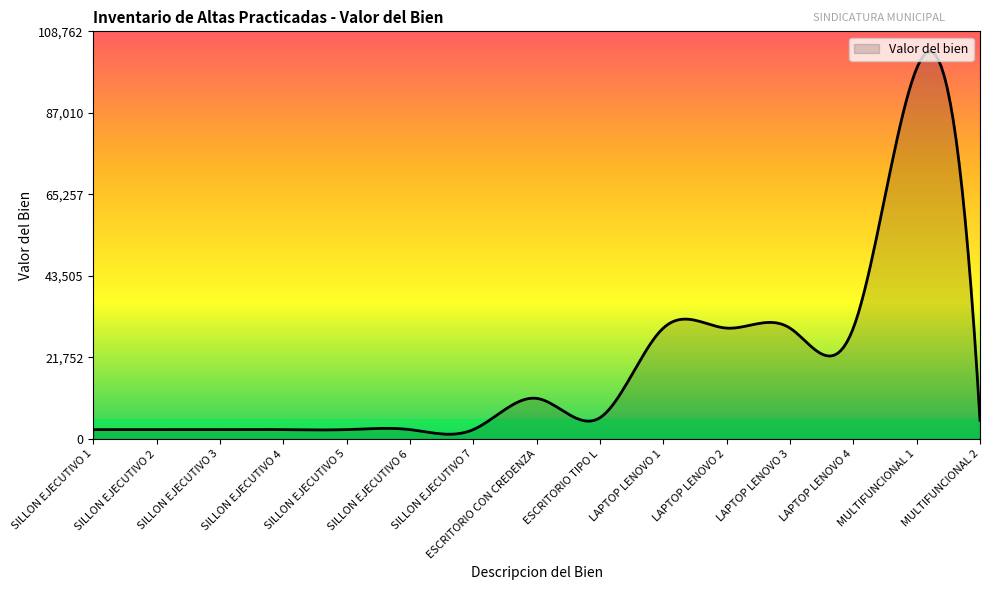

What is the average value?

19660.6